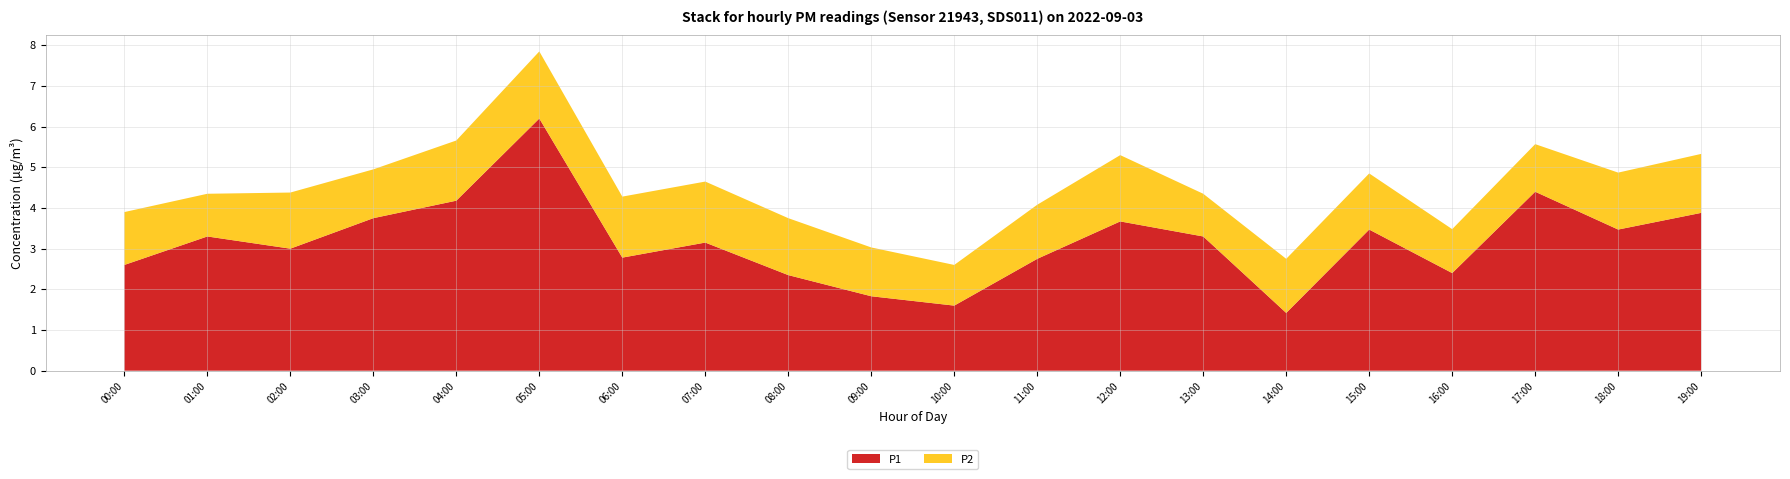

Reading left to right, what are all the values shown in this chart?

P1: 00:00=2.6	01:00=3.3	02:00=3.0	03:00=3.8	04:00=4.2	05:00=6.2	06:00=2.8	07:00=3.1	08:00=2.4	09:00=1.8	10:00=1.6	11:00=2.8	12:00=3.7	13:00=3.3	14:00=1.4	15:00=3.5	16:00=2.4	17:00=4.4	18:00=3.5	19:00=3.9
P2: 00:00=1.3	01:00=1.1	02:00=1.4	03:00=1.2	04:00=1.5	05:00=1.6	06:00=1.5	07:00=1.5	08:00=1.4	09:00=1.2	10:00=1.0	11:00=1.3	12:00=1.6	13:00=1.1	14:00=1.3	15:00=1.4	16:00=1.1	17:00=1.2	18:00=1.4	19:00=1.4